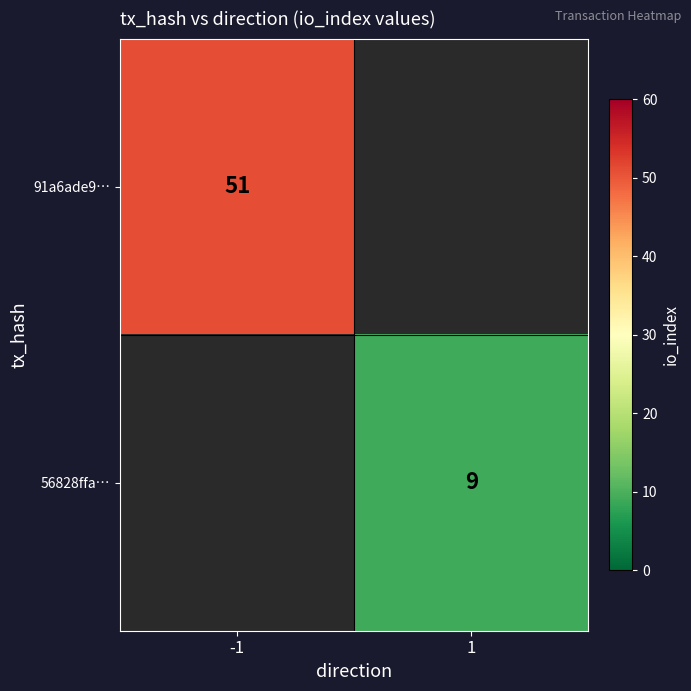

Is it true that 56828ffa… equals 9 at 1?

True